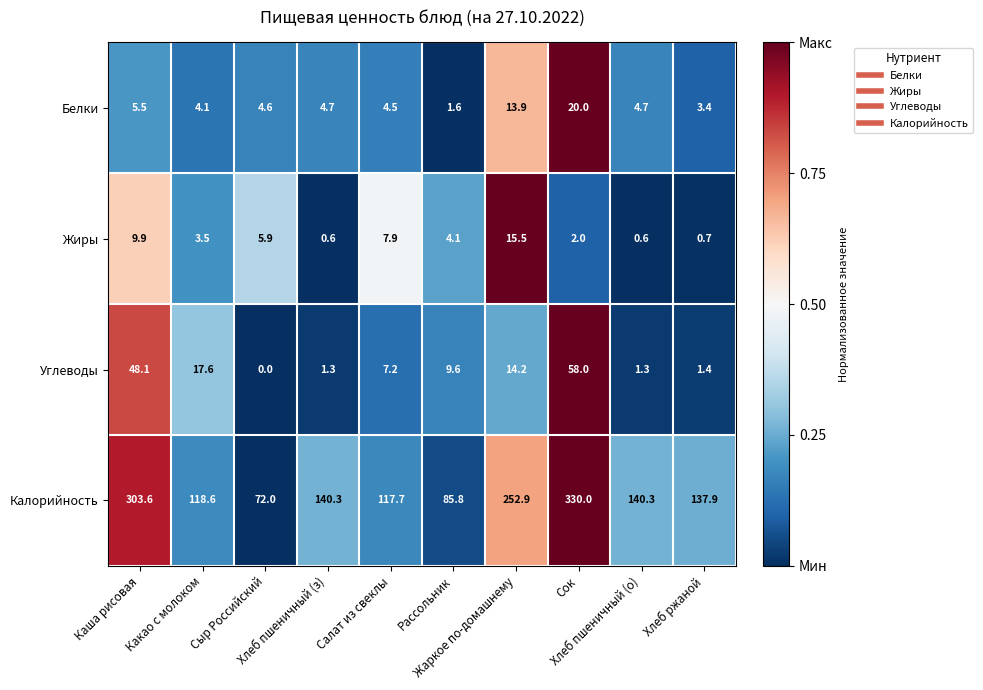

Rank the series by their maximum value, from highest to lowest.

Калорийность, Углеводы, Белки, Жиры